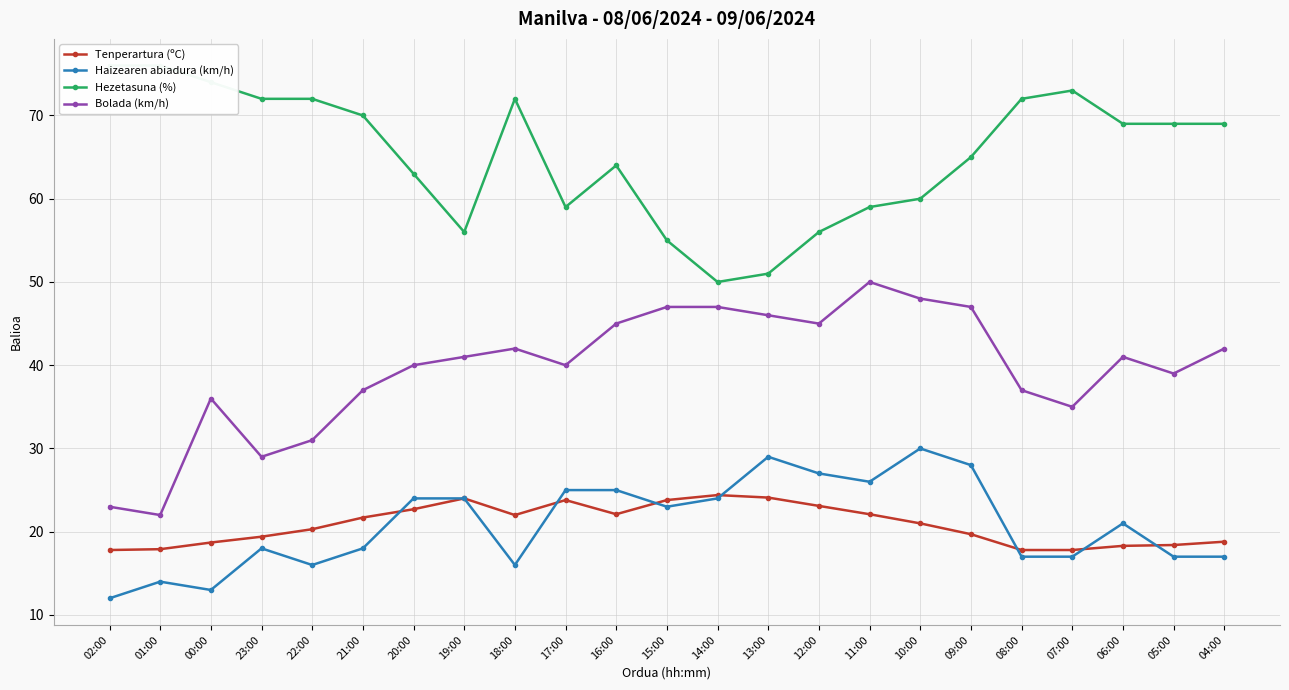

The Bolada (km/h) series shows 12.8 at 14:00. True or false?

False